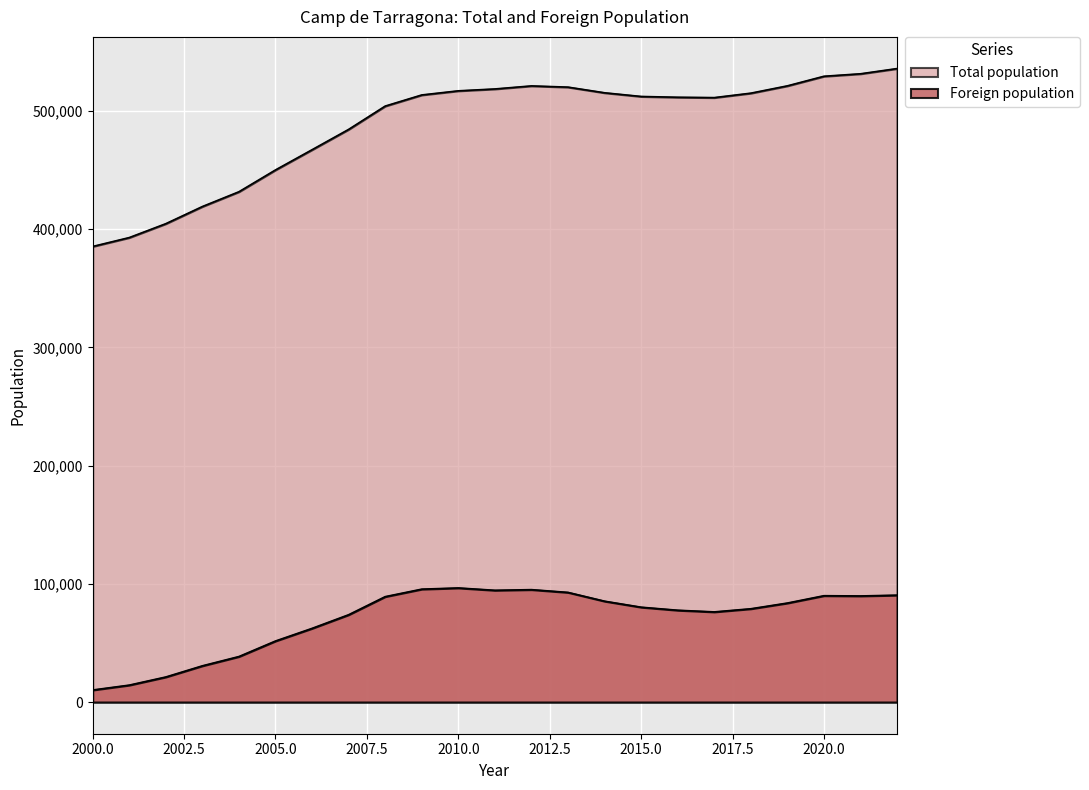

What is the difference between the Foreign population values at 2016 and 2018?

1254